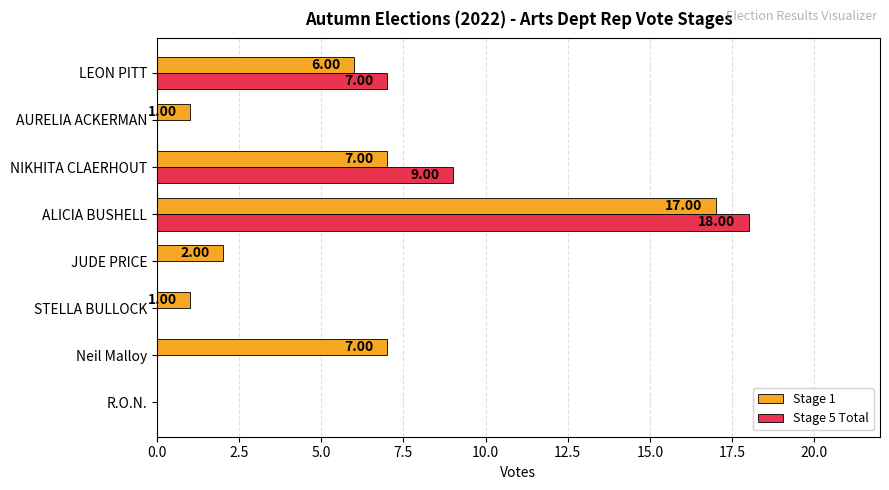

Which series has the largest range (max minus min)?

Stage 5 Total